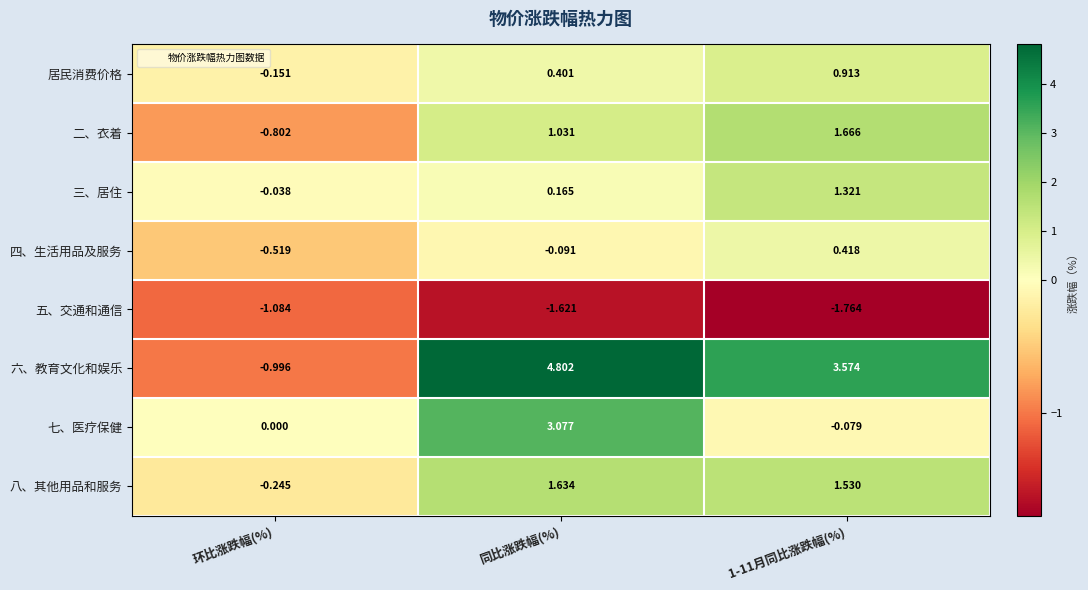

What is the greatest value displayed?

4.8